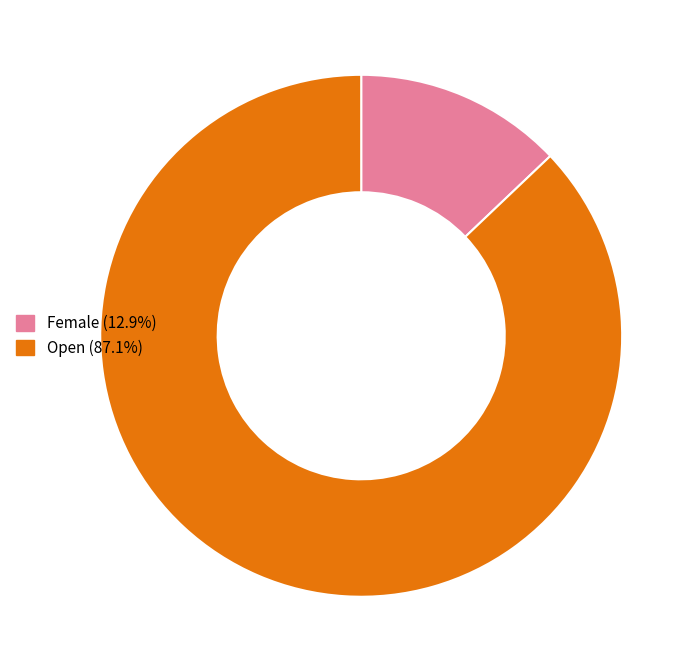

Does any single category account for the majority?

Yes